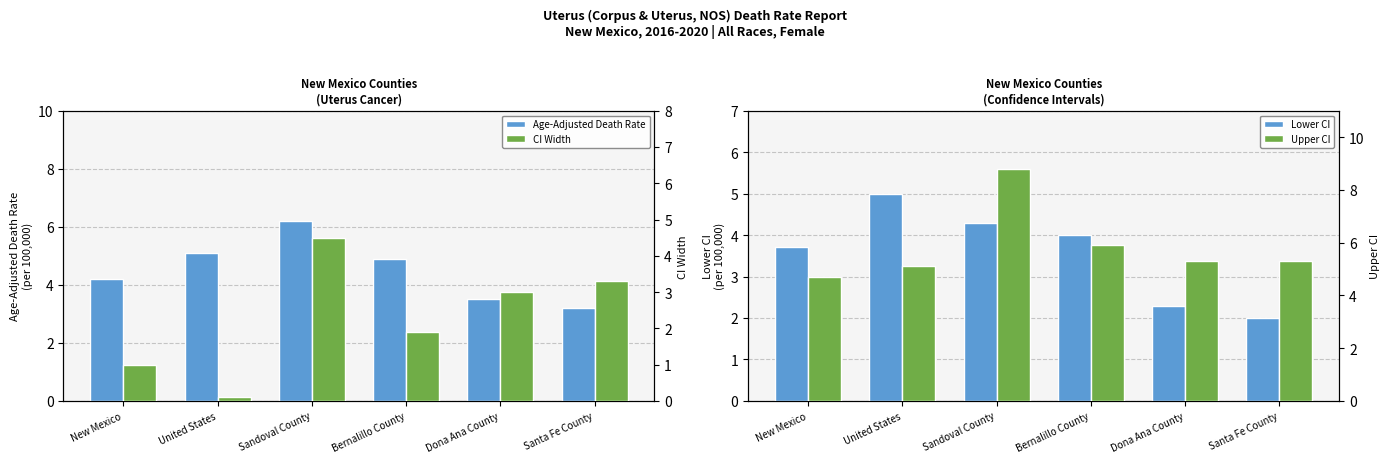

At how many categories does at least one series exceed 4?

6